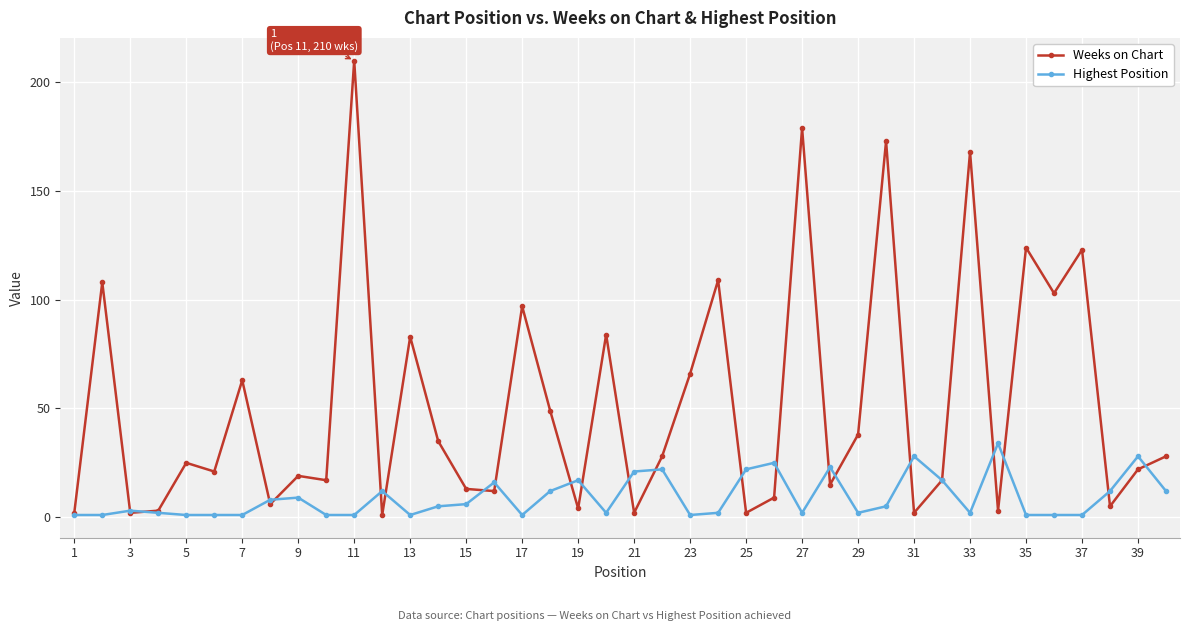

Which series has the largest total across all categories?

Weeks on Chart